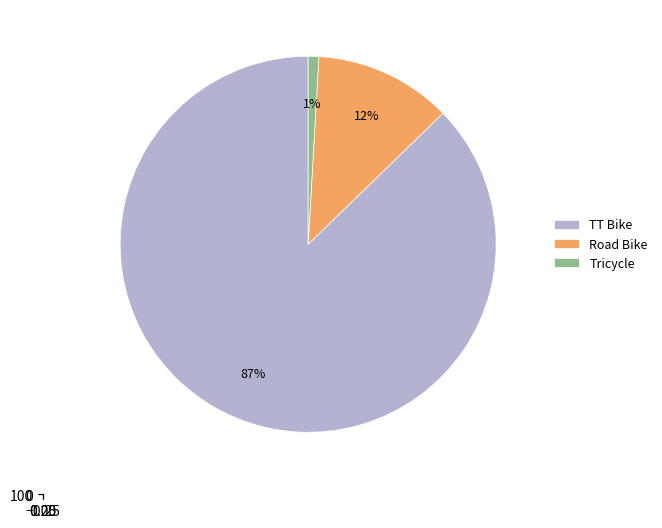

To the nearest percent, what is the average slice percentage?

33%